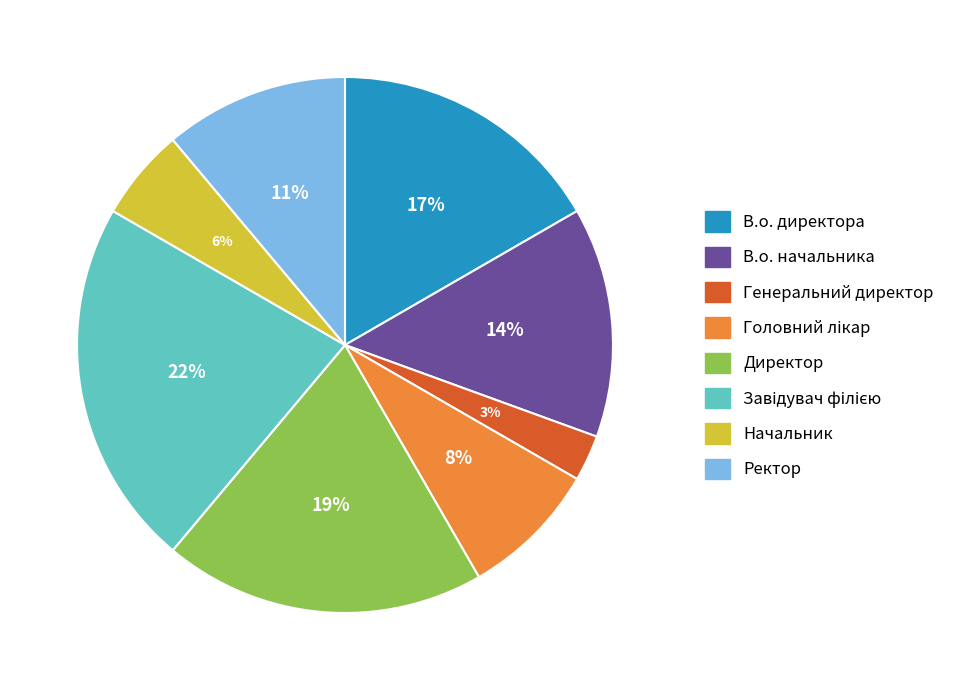

To the nearest percent, what is the average slice percentage?

12%